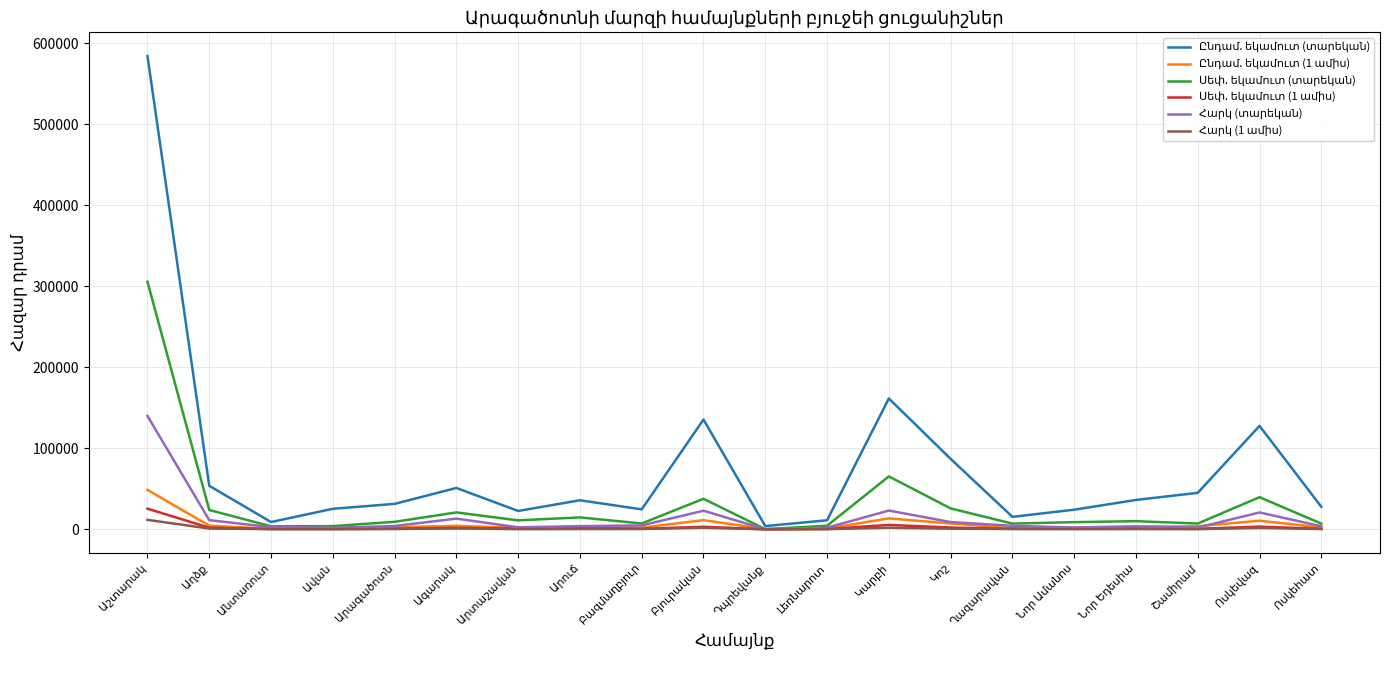

What is the greatest value displayed?

584380.8